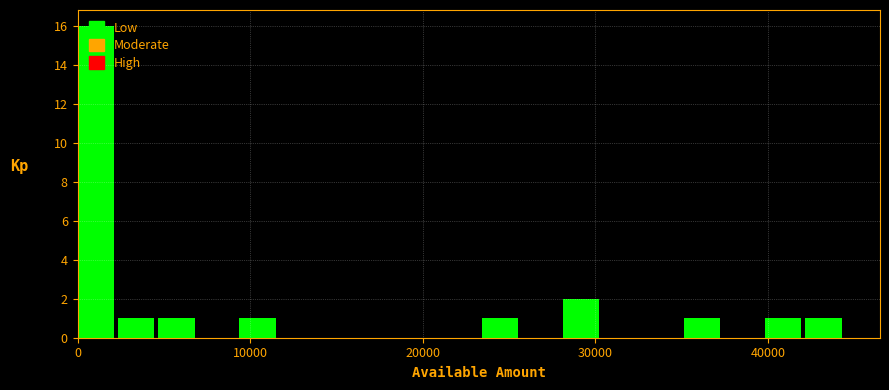

Around what value on the x-axis is the tallest bar? Give the approximate position of its centre, as read against the axis.

1000